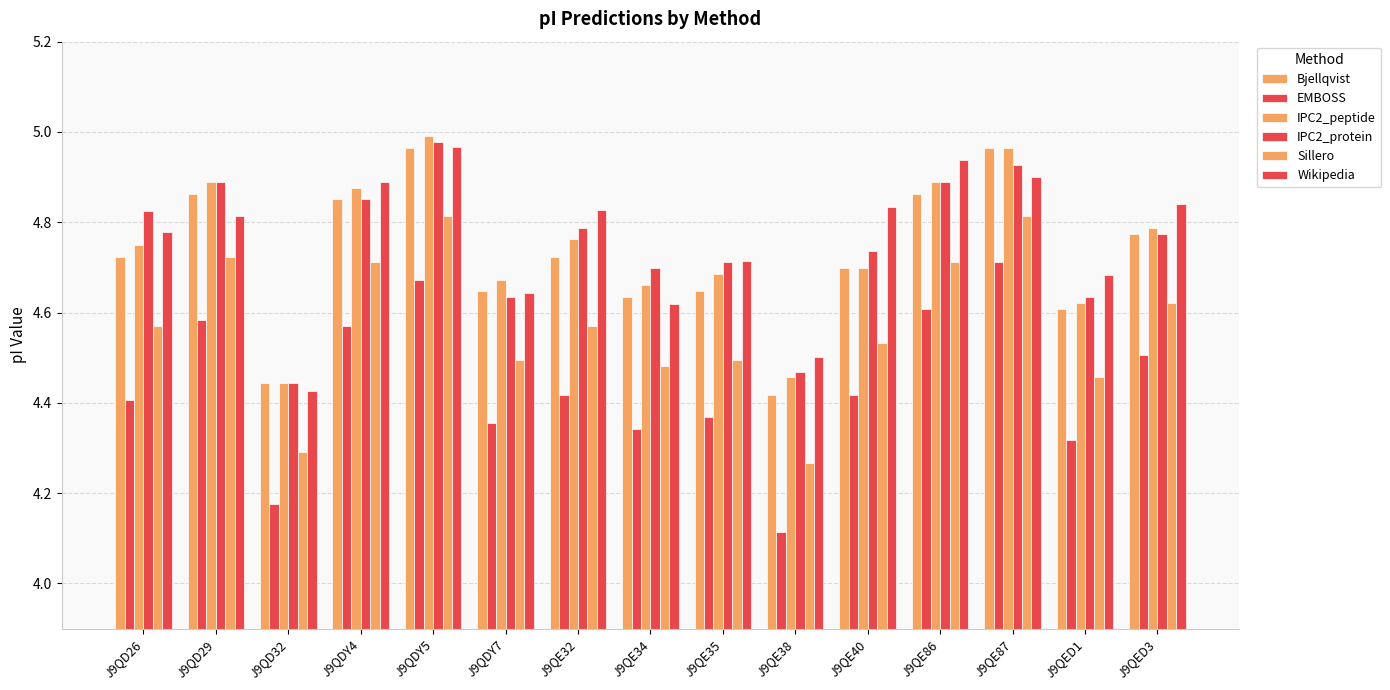

How many distinct data groups are displayed?

6